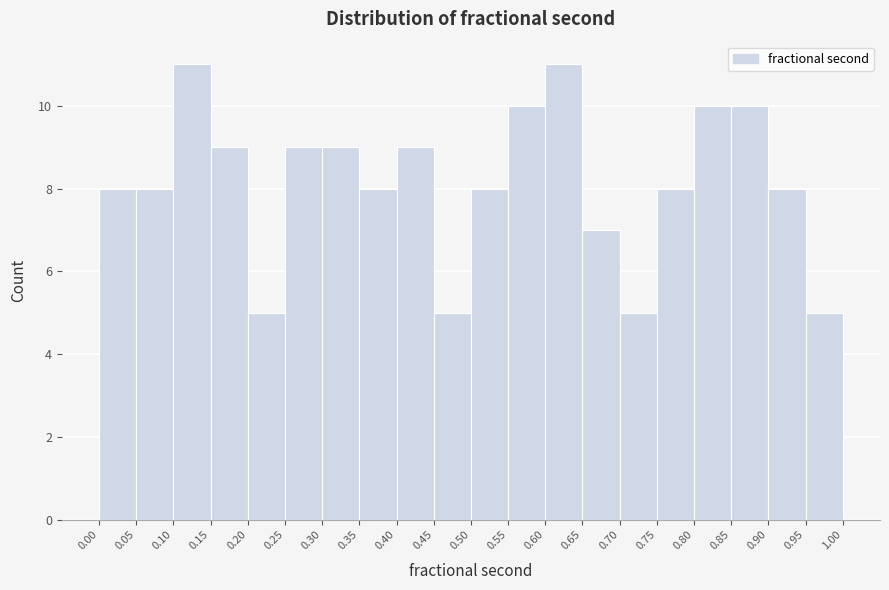

What is the height of the bar covering 0.30 to 0.35 on the x-axis? The values are not printed on the chart, so give them approximately, as read against the axis.

9